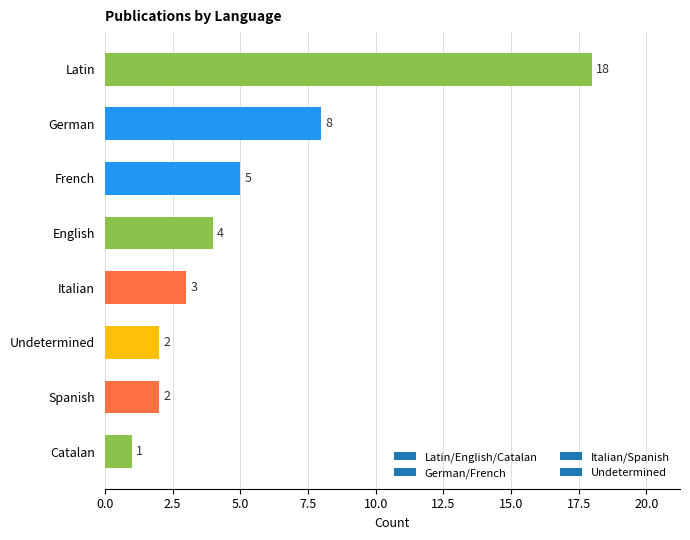

What is the change in value from German to French?

-3